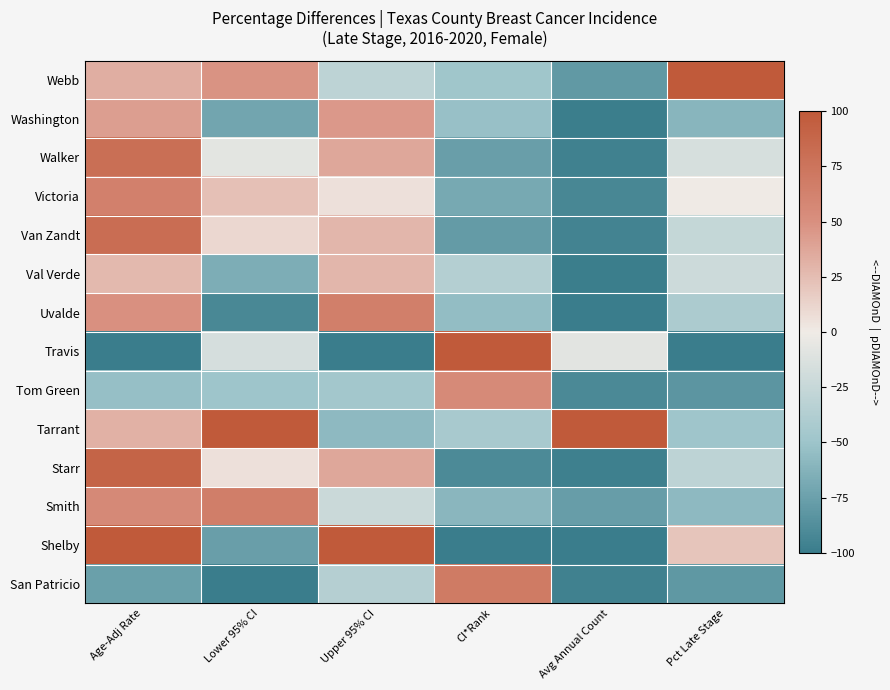

Reading left to right, transcribe all the data shown in this chart.

Webb: Age-Adj Rate=33.3	Lower 95% CI=47.9	Upper 95% CI=-30.5	CI*Rank=-48.2	Avg Annual Count=-79.8	Pct Late Stage=100.0
Washington: Age-Adj Rate=41.4	Lower 95% CI=-71.4	Upper 95% CI=45.3	CI*Rank=-52.9	Avg Annual Count=-98.7	Pct Late Stage=-60.9
Walker: Age-Adj Rate=79.8	Lower 95% CI=-7.6	Upper 95% CI=36.8	CI*Rank=-76.5	Avg Annual Count=-96.5	Pct Late Stage=-15.1
Victoria: Age-Adj Rate=63.6	Lower 95% CI=22.7	Upper 95% CI=6.0	CI*Rank=-69.4	Avg Annual Count=-92.5	Pct Late Stage=-0.6
Van Zandt: Age-Adj Rate=81.8	Lower 95% CI=10.9	Upper 95% CI=28.4	CI*Rank=-78.8	Avg Annual Count=-95.2	Pct Late Stage=-26.3
Val Verde: Age-Adj Rate=27.3	Lower 95% CI=-66.4	Upper 95% CI=28.4	CI*Rank=-36.5	Avg Annual Count=-98.7	Pct Late Stage=-21.8
Uvalde: Age-Adj Rate=49.5	Lower 95% CI=-91.6	Upper 95% CI=65.6	CI*Rank=-55.3	Avg Annual Count=-100.0	Pct Late Stage=-40.8
Travis: Age-Adj Rate=-100.0	Lower 95% CI=-16.0	Upper 95% CI=-100.0	CI*Rank=100.0	Avg Annual Count=-8.6	Pct Late Stage=-100.0
Tom Green: Age-Adj Rate=-53.5	Lower 95% CI=-49.6	Upper 95% CI=-46.7	CI*Rank=55.3	Avg Annual Count=-91.2	Pct Late Stage=-82.1
Tarrant: Age-Adj Rate=31.3	Lower 95% CI=100.0	Upper 95% CI=-57.2	CI*Rank=-43.5	Avg Annual Count=100.0	Pct Late Stage=-48.6
Starr: Age-Adj Rate=89.9	Lower 95% CI=5.9	Upper 95% CI=36.8	CI*Rank=-90.6	Avg Annual Count=-96.9	Pct Late Stage=-30.7
Smith: Age-Adj Rate=55.6	Lower 95% CI=66.4	Upper 95% CI=-22.8	CI*Rank=-60.0	Avg Annual Count=-76.7	Pct Late Stage=-57.5
Shelby: Age-Adj Rate=100.0	Lower 95% CI=-76.5	Upper 95% CI=100.0	CI*Rank=-100.0	Avg Annual Count=-100.0	Pct Late Stage=20.7
San Patricio: Age-Adj Rate=-75.8	Lower 95% CI=-100.0	Upper 95% CI=-35.4	CI*Rank=69.4	Avg Annual Count=-96.5	Pct Late Stage=-81.0